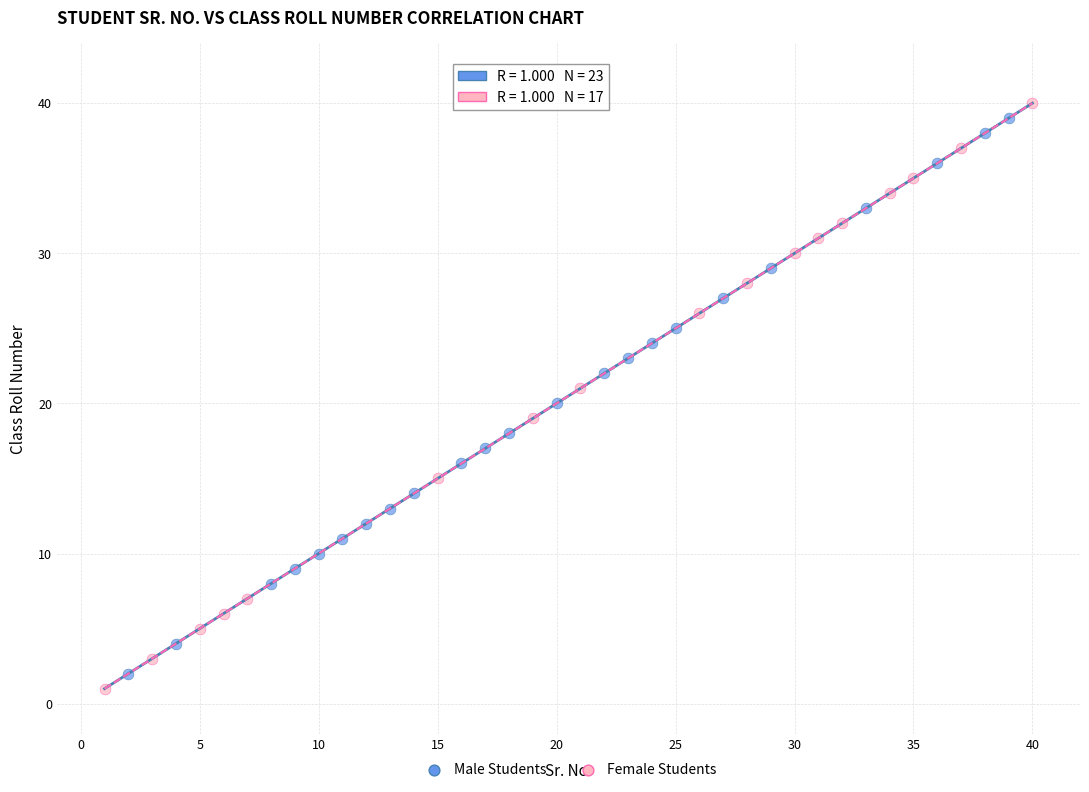

Which series has the largest Y range (max minus min)?

Female Students